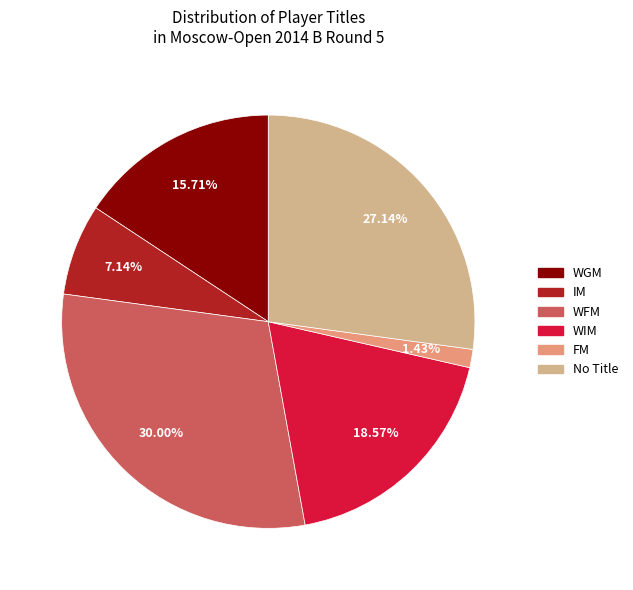

Does any single category account for the majority?

No